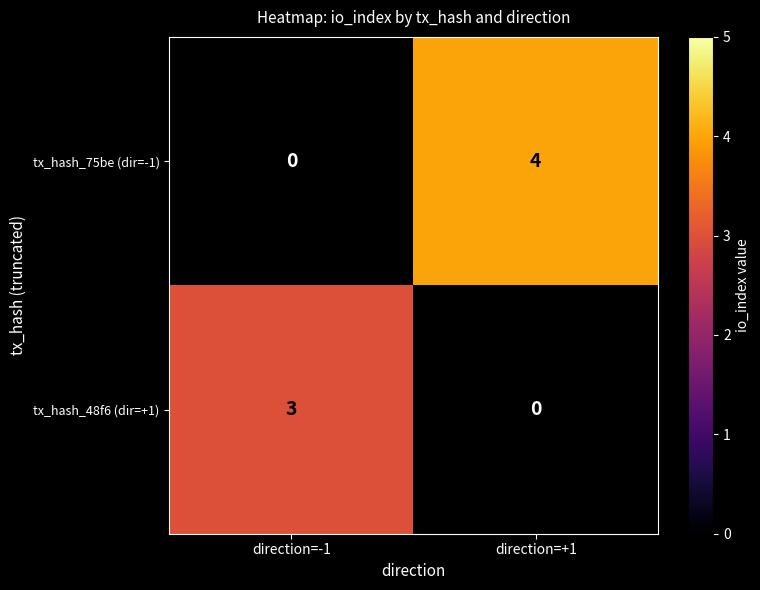

How many series are shown in this chart?

2